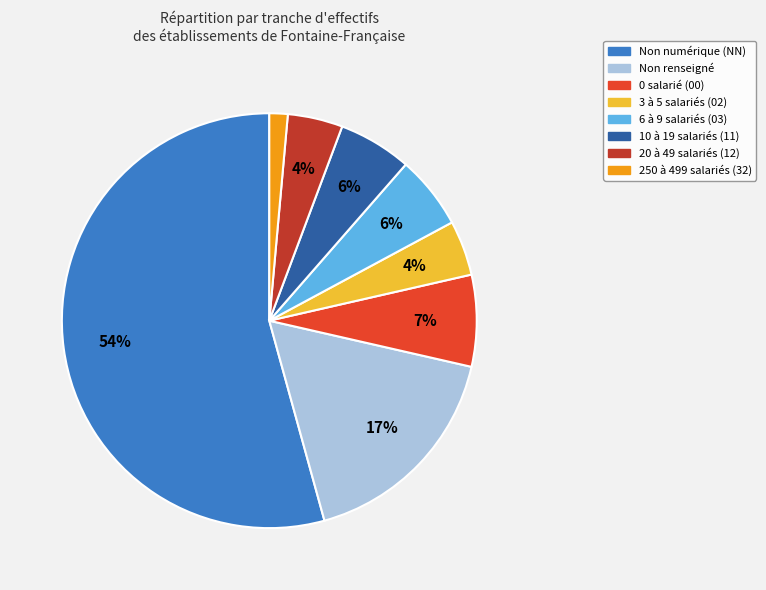

Is there a majority slice in this chart?

Yes